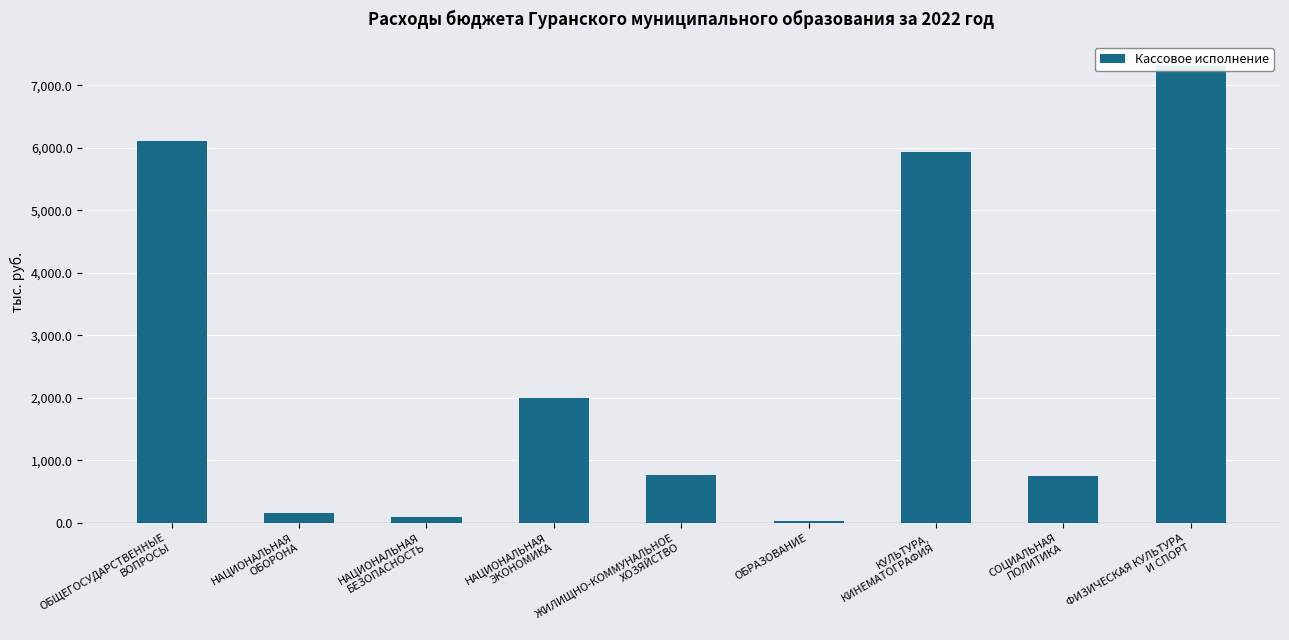

What is the label of the 1st bar from the left?

ОБЩЕГОСУДАРСТВЕННЫЕ
ВОПРОСЫ